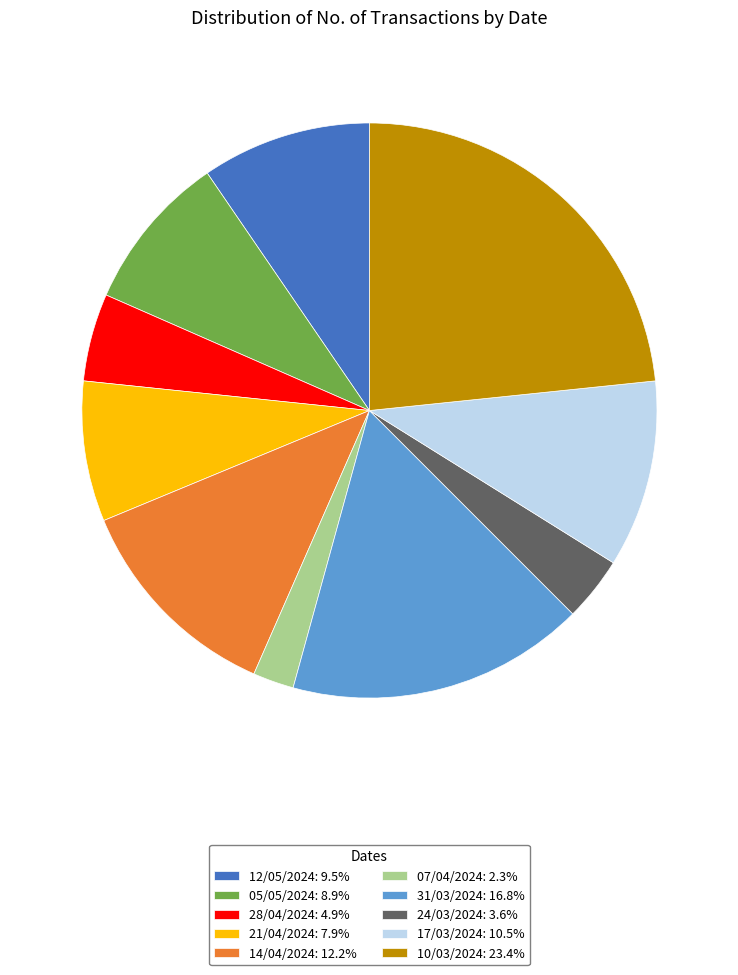

The 17/03/2024 slice represents 11% of the pie. True or false?

True